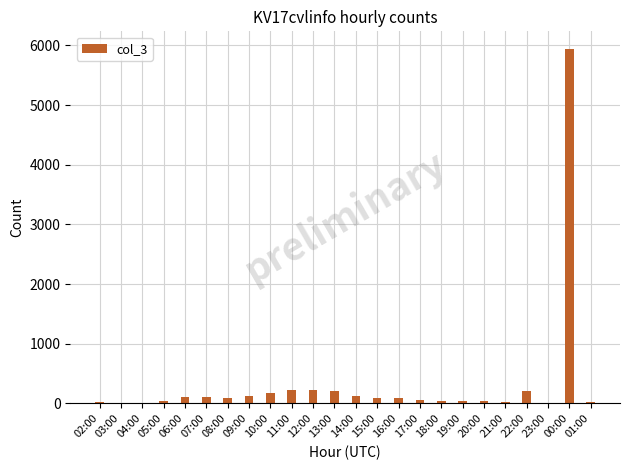

The value at 22:00 is 202. True or false?

True